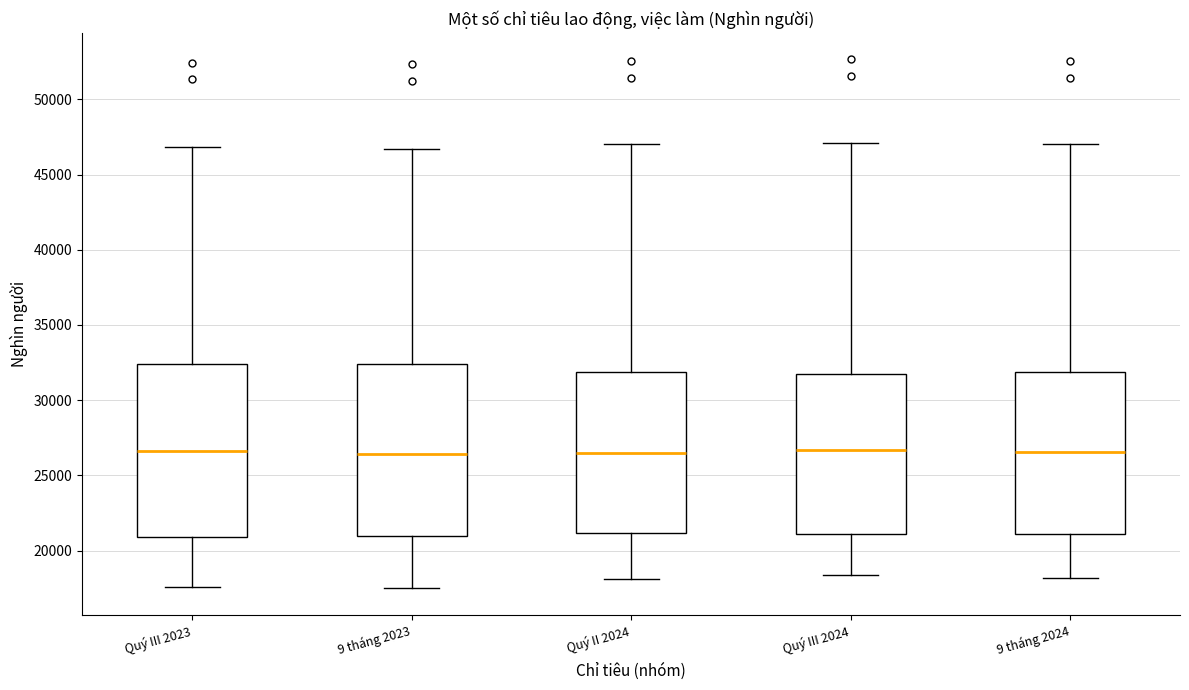

Where does the upper whisker of the box for Quý II 2024 end on the y-axis? The values are not printed on the chart, so give them approximately, as read against the axis.

47000